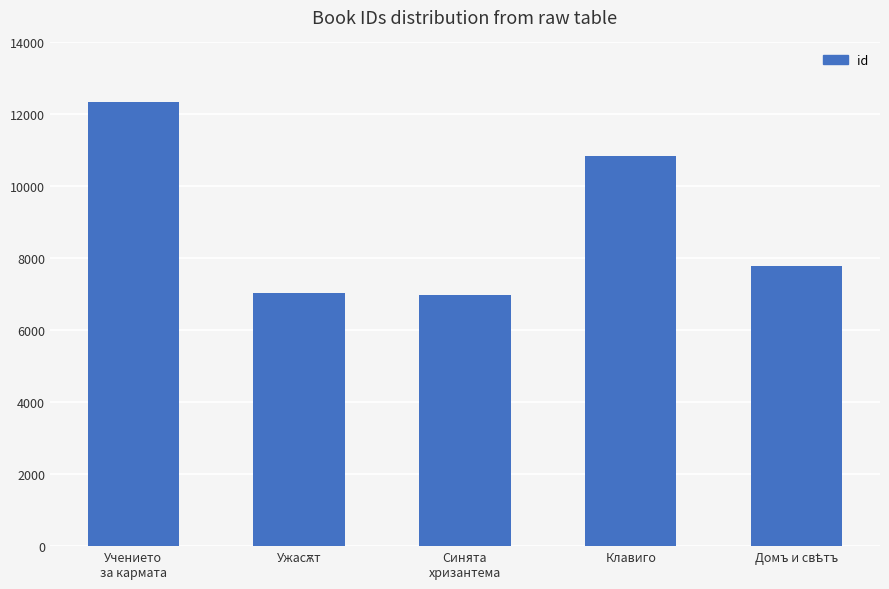

Approximately how many times larger is the value at Учението
за кармата compared to Синята
хризантема?

1.8